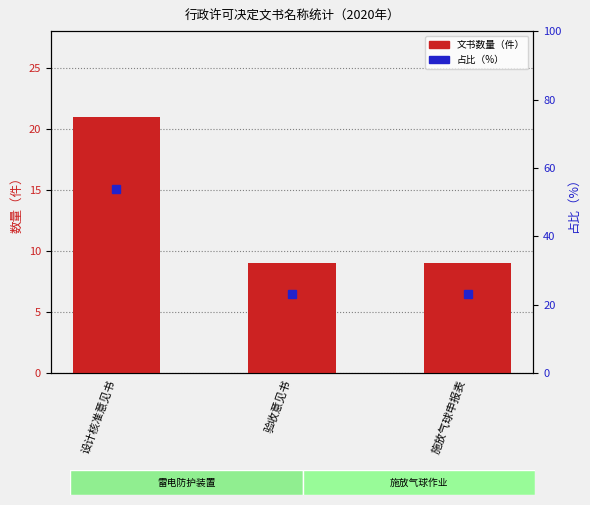

What is the difference between the 文书数量 values at 验收意见书 and 设计核准意见书?

12.0